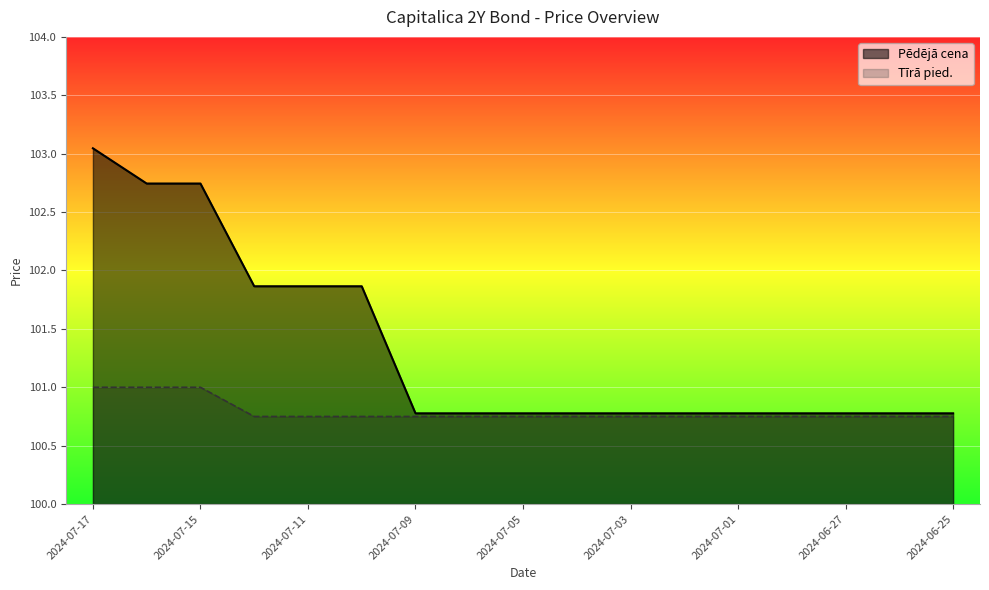

The Tīrā pied. series shows 100.8 at 2024-06-25. True or false?

True